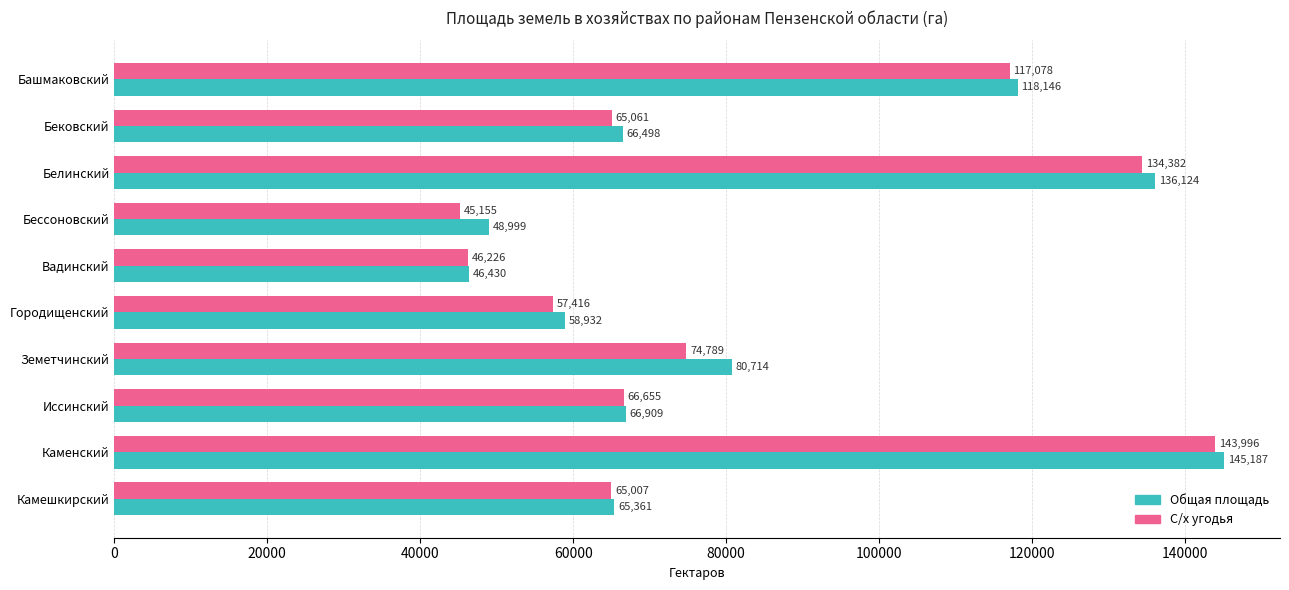

How many categories are shown in the chart?

10